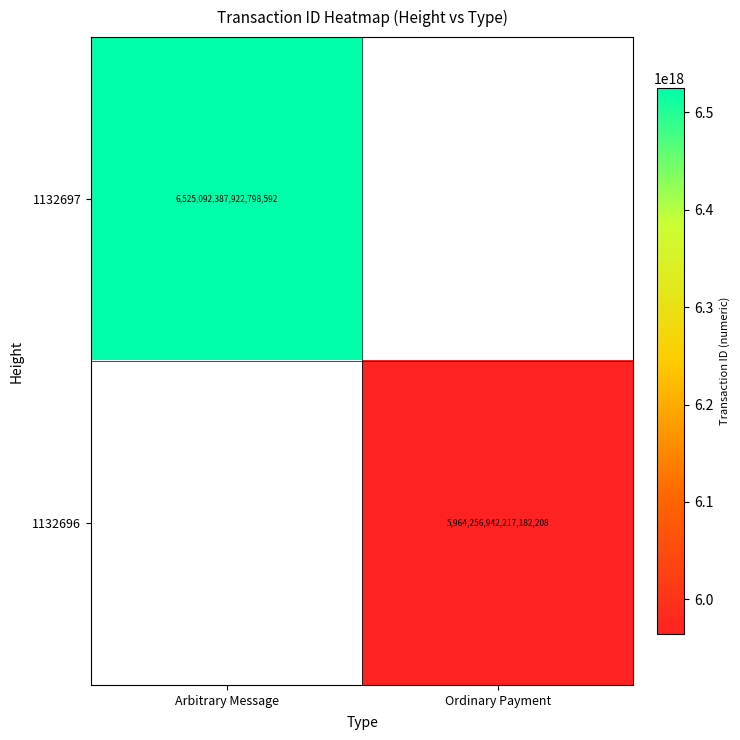

Which label corresponds to the smallest value in the chart?

Ordinary Payment